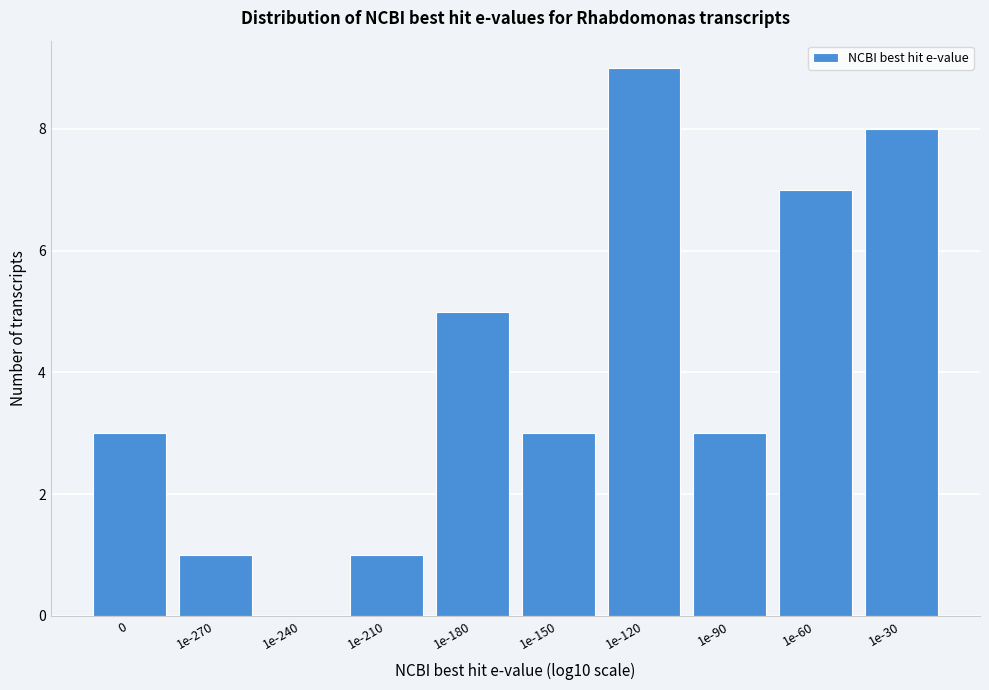

Reading left to right, extract all data points from this chart.

0=3	1e-270=1	1e-240=0	1e-210=1	1e-180=5	1e-150=3	1e-120=9	1e-90=3	1e-60=7	1e-30=8